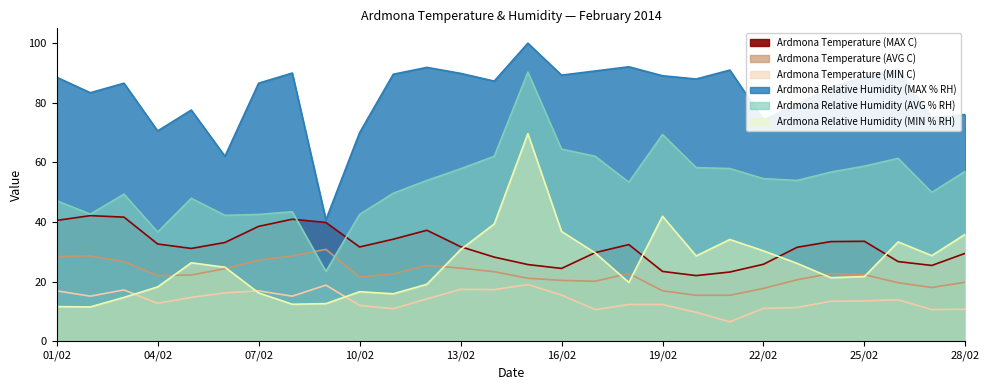

What is the minimum value shown in the chart?

6.5